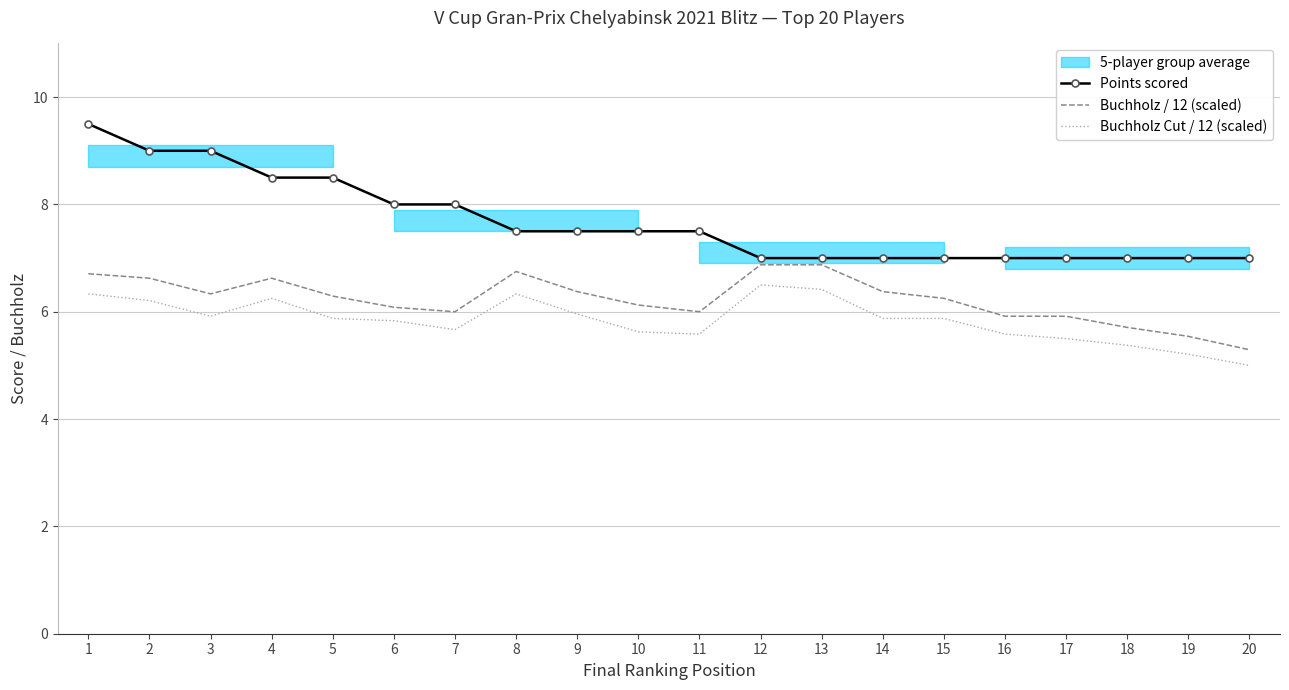

Reading left to right, what are all the values shown in this chart?

Points scored: 1=9.5	2=9.0	3=9.0	4=8.5	5=8.5	6=8.0	7=8.0	8=7.5	9=7.5	10=7.5	11=7.5	12=7.0	13=7.0	14=7.0	15=7.0	16=7.0	17=7.0	18=7.0	19=7.0	20=7.0
Buchholz / 12 (scaled): 1=6.7	2=6.6	3=6.3	4=6.6	5=6.3	6=6.1	7=6.0	8=6.8	9=6.4	10=6.1	11=6.0	12=6.9	13=6.9	14=6.4	15=6.2	16=5.9	17=5.9	18=5.7	19=5.5	20=5.3
Buchholz Cut / 12 (scaled): 1=6.3	2=6.2	3=5.9	4=6.2	5=5.9	6=5.8	7=5.7	8=6.3	9=6.0	10=5.6	11=5.6	12=6.5	13=6.4	14=5.9	15=5.9	16=5.6	17=5.5	18=5.4	19=5.2	20=5.0